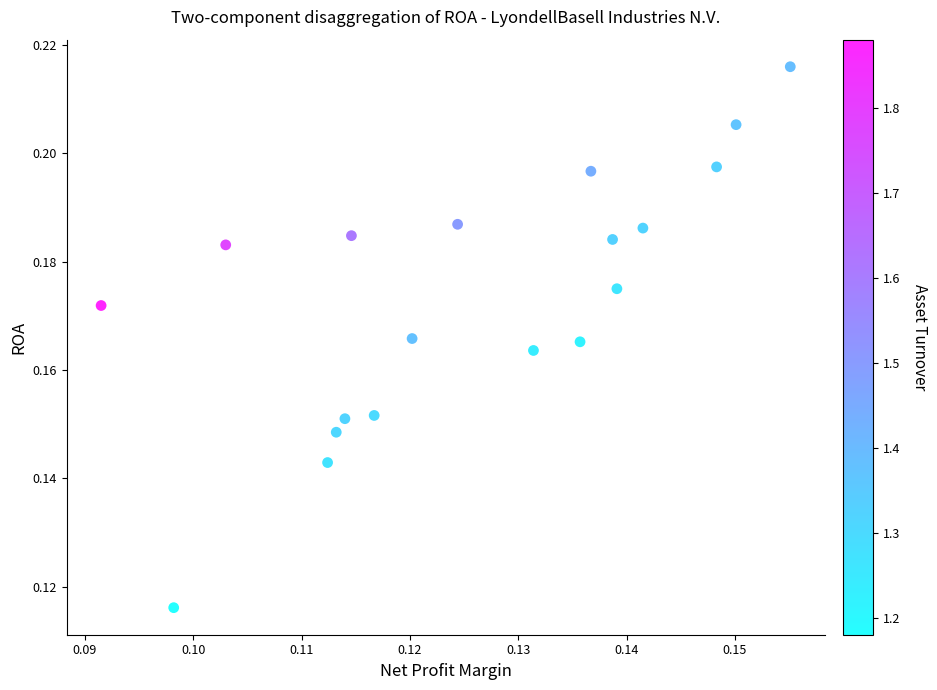

Count the number of points in this scatter plot.

19